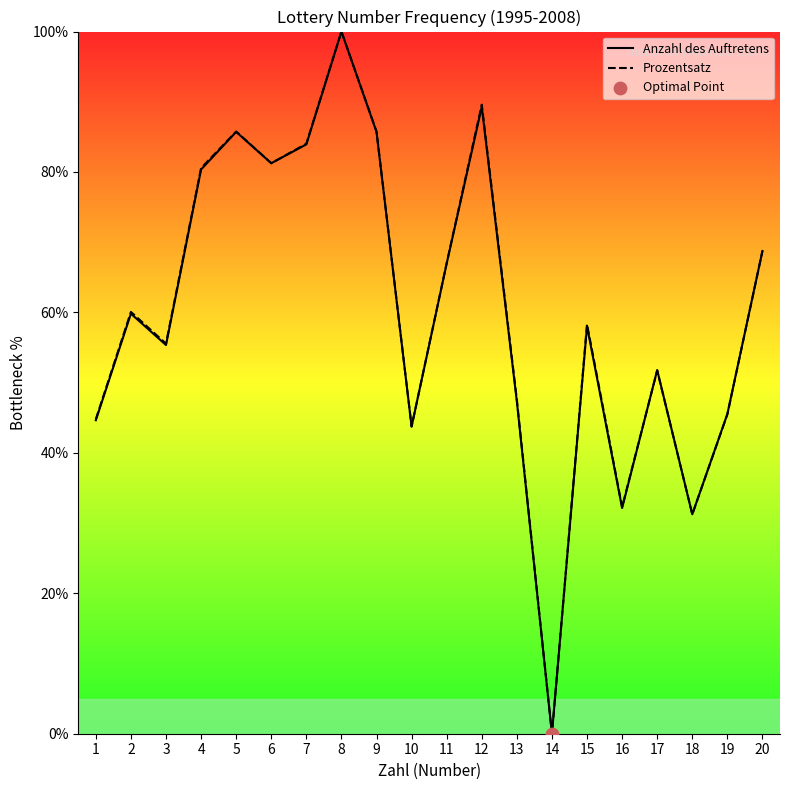

At which category is the sum across all series the highest?

8